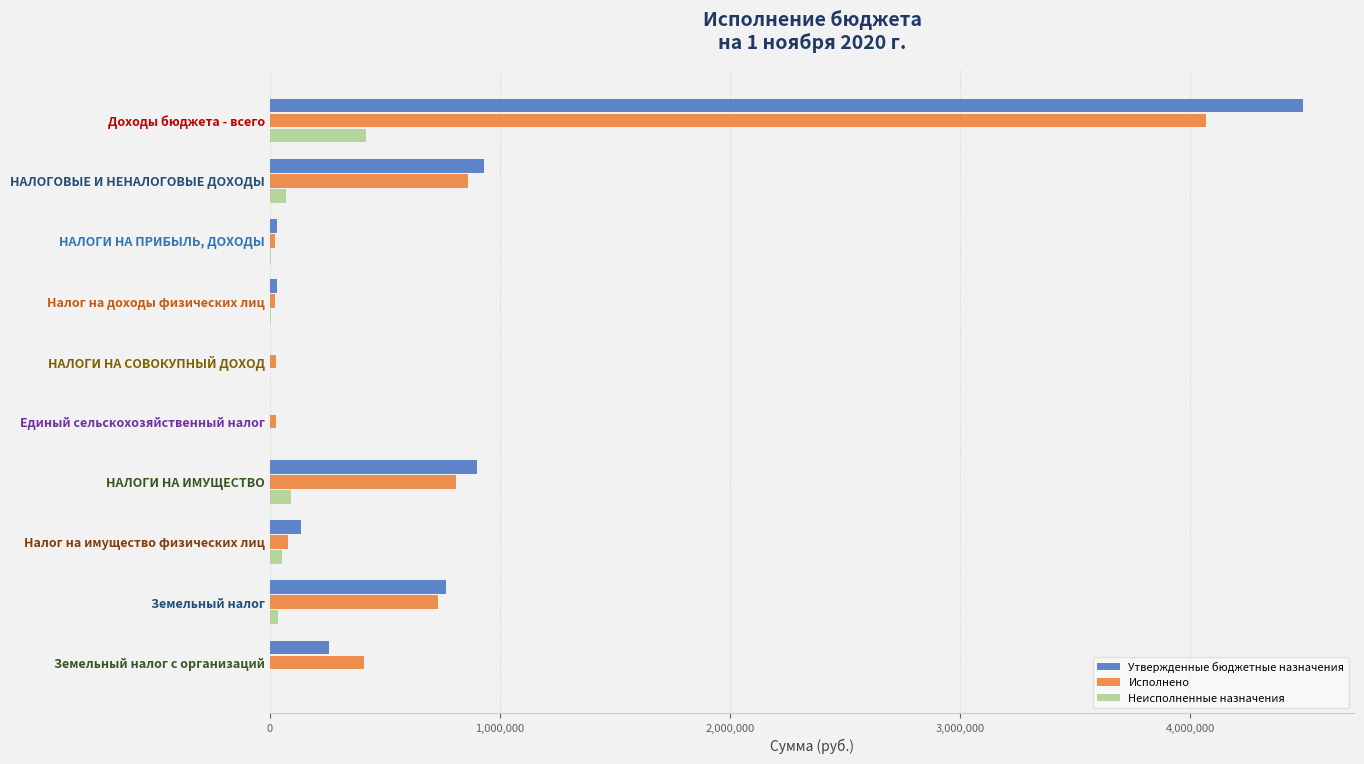

What is the sum of all Неисполненные назначения values?

686430.1